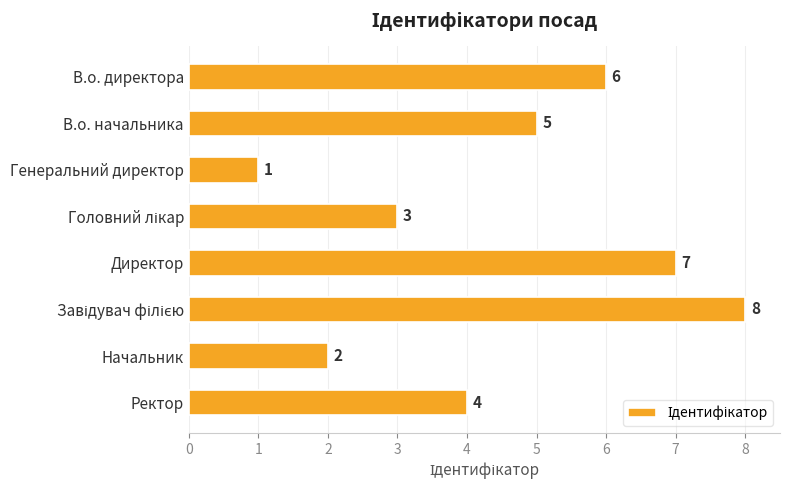

Reading bottom to top, extract all data points from this chart.

4	2	8	7	3	1	5	6